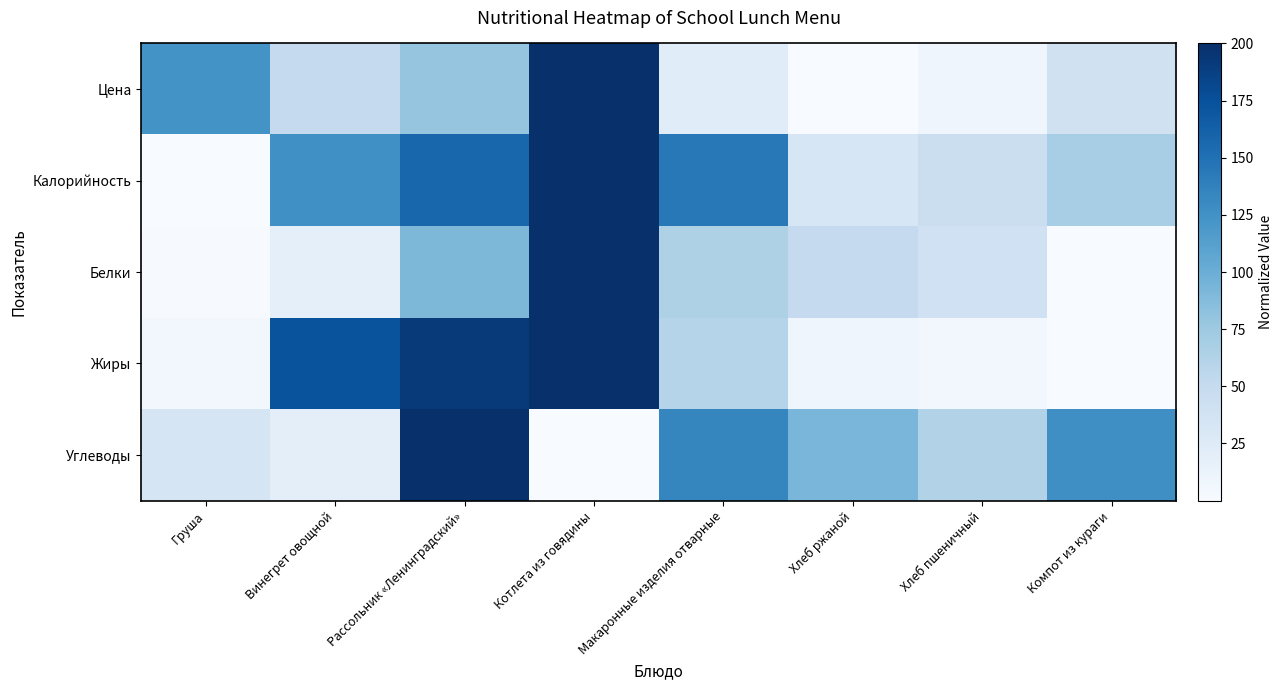

Reading left to right, transcribe all the data shown in this chart.

Цена: Груша=124.1	Винегрет овощной=50.6	Рассольник «Ленинградский»=78.9	Котлета из говядины=200.0	Макаронные изделия отварные=22.9	Хлеб ржаной=0.0	Хлеб пшеничный=8.4	Компот из кураги=39.8
Калорийность: Груша=0.0	Винегрет овощной=126.5	Рассольник «Ленинградский»=158.2	Котлета из говядины=200.0	Макаронные изделия отварные=144.5	Хлеб ржаной=32.1	Хлеб пшеничный=44.7	Компот из кураги=69.3
Белки: Груша=1.4	Винегрет овощной=18.0	Рассольник «Ленинградский»=90.8	Котлета из говядины=200.0	Макаронные изделия отварные=64.7	Хлеб ржаной=50.0	Хлеб пшеничный=40.6	Компот из кураги=0.0
Жиры: Груша=5.1	Винегрет овощной=173.0	Рассольник «Ленинградский»=192.8	Котлета из говядины=200.0	Макаронные изделия отварные=60.2	Хлеб ржаной=8.0	Хлеб пшеничный=6.1	Компот из кураги=0.0
Углеводы: Груша=34.2	Винегрет овощной=19.4	Рассольник «Ленинградский»=200.0	Котлета из говядины=0.0	Макаронные изделия отварные=133.7	Хлеб ржаной=92.9	Хлеб пшеничный=61.9	Компот из кураги=127.0